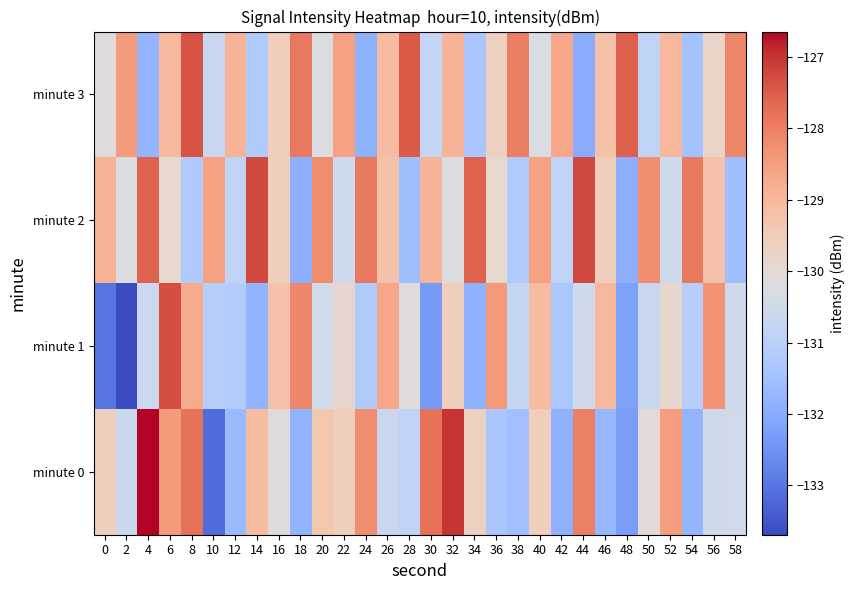

List the series in order of their peak value, lowest first.

minute 3, minute 1, minute 2, minute 0